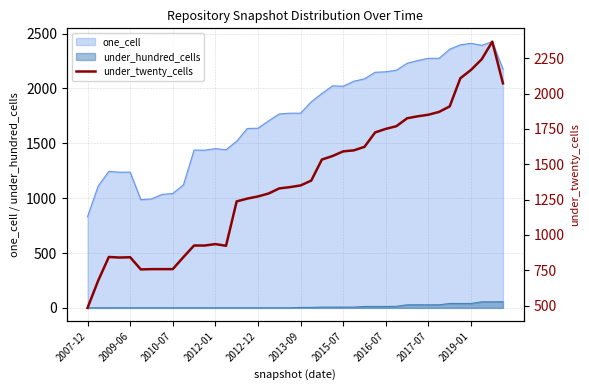

True or false: under_hundred_cells and one_cell cross at least once.

False